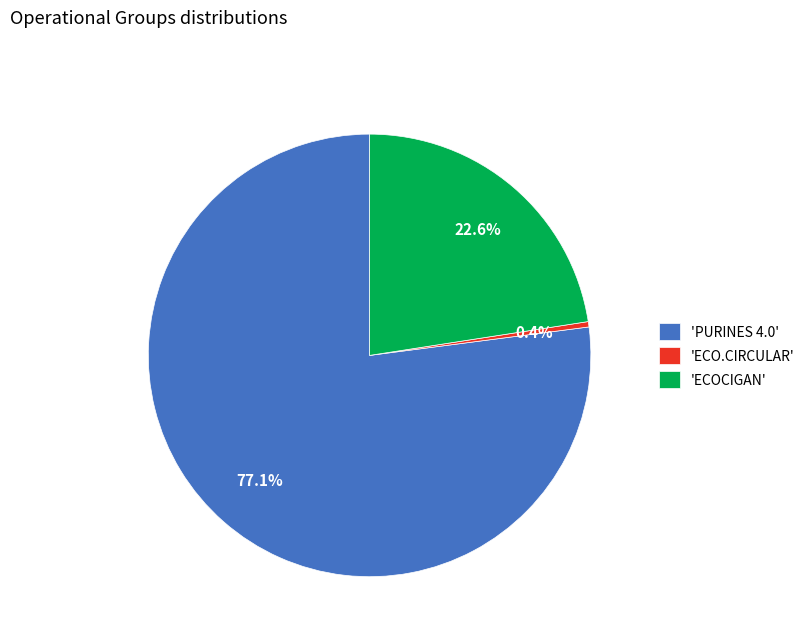

Rank the categories by value from lowest to highest.

'ECO.CIRCULAR', 'ECOCIGAN', 'PURINES 4.0'